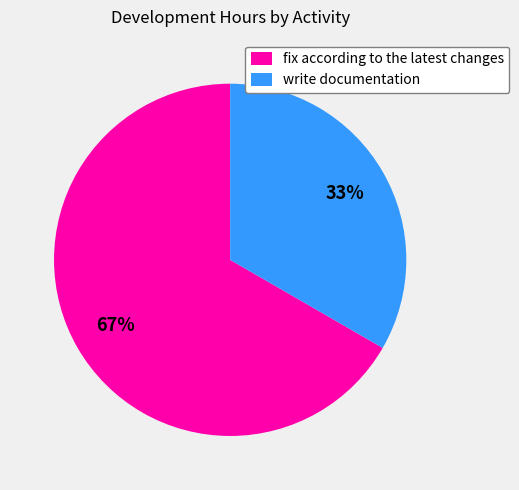

Does fix according to the latest changes represent more than half of the total?

Yes